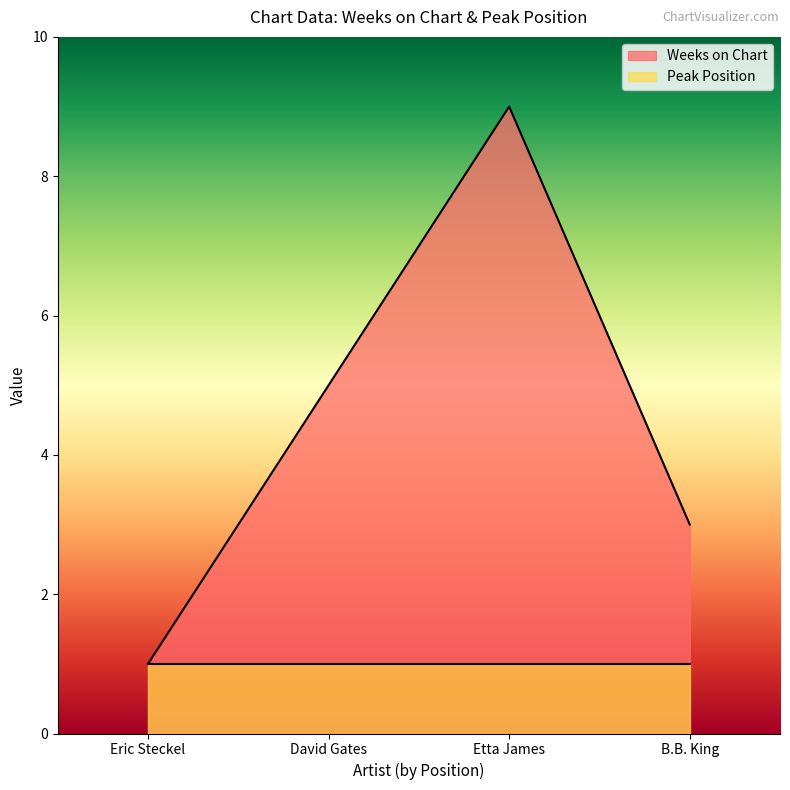

How many lines are shown in the chart?

2